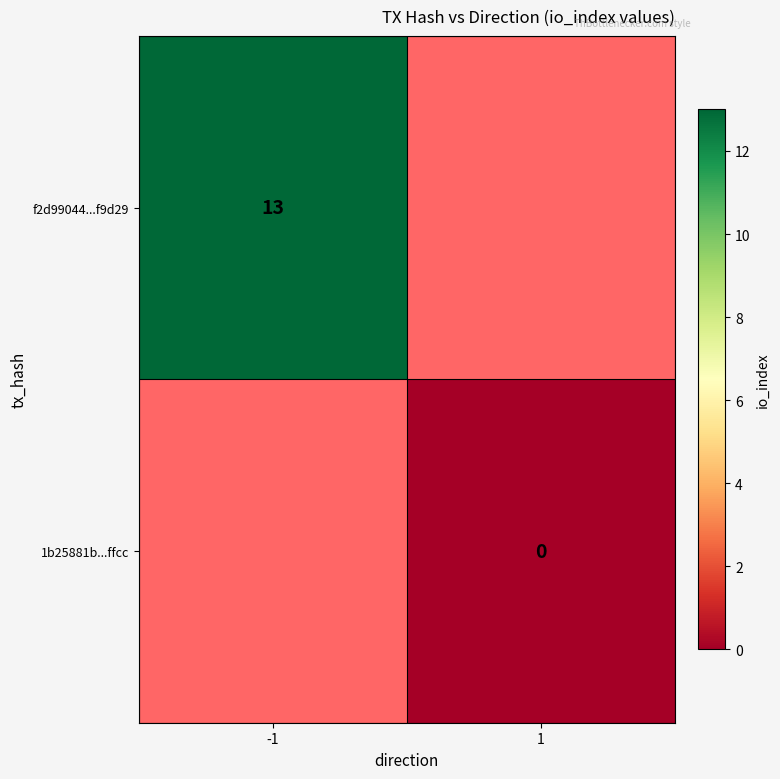

Which series has the widest spread of values?

f2d99044...f9d29